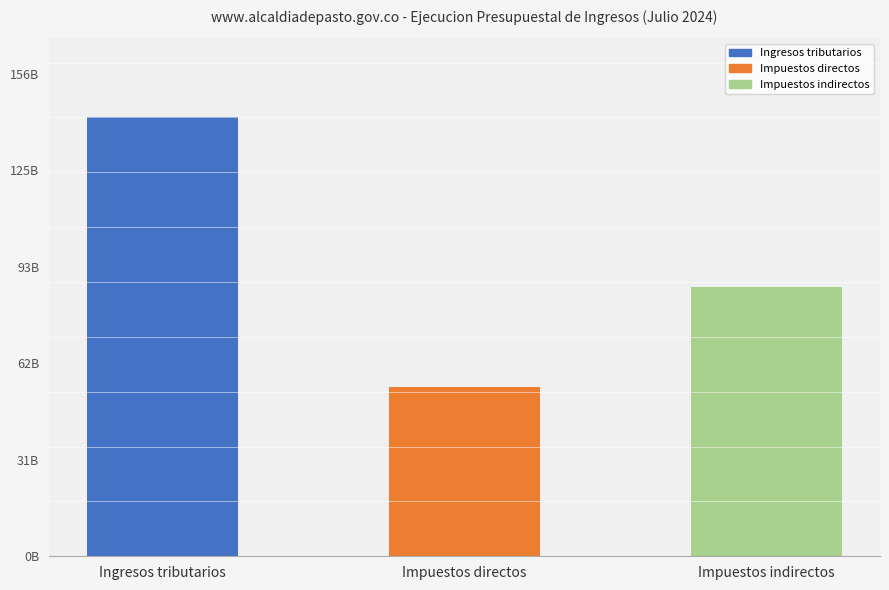

What is the smallest value displayed?

54548959955.5